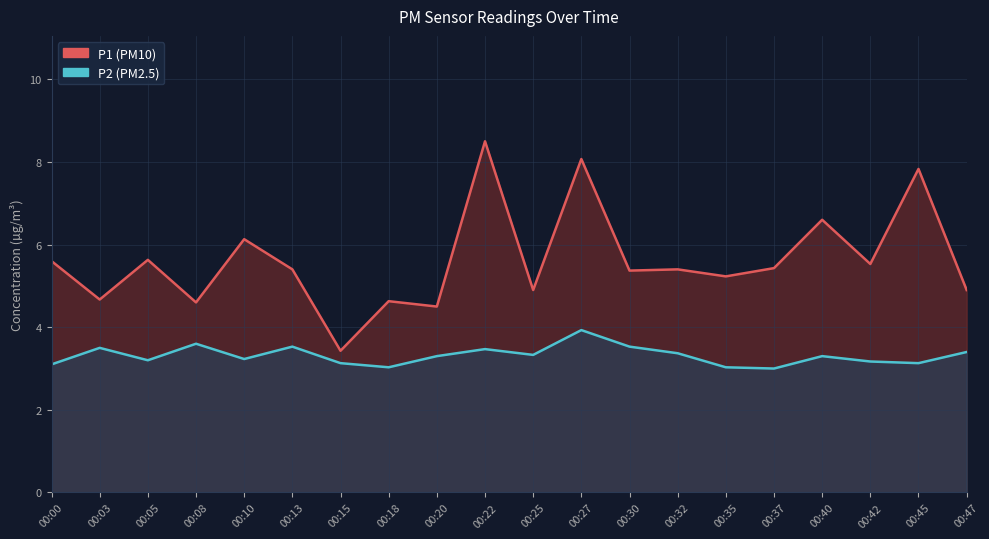

Which series changed the most between 00:08 and 00:37?

P1